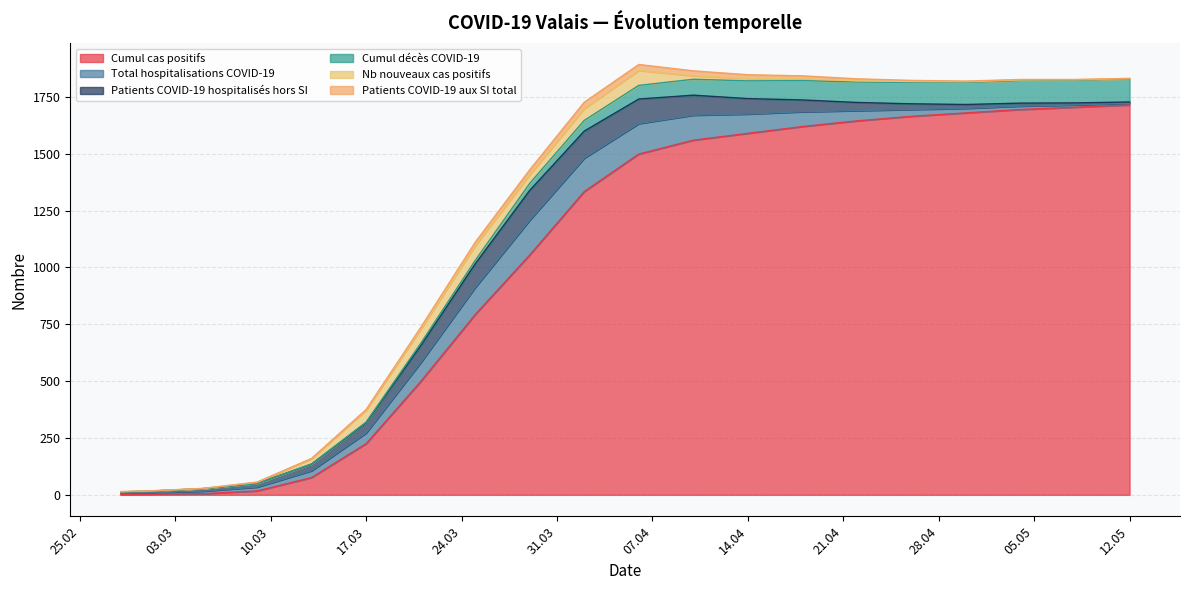

Reading right to left, extract all data points from this chart.

Cumul cas positifs: 1715	1705	1695	1680	1665	1645	1620	1590	1560	1499	1334	1055	793	498	225	76	17	5	2	1
Total hospitalisations COVID-19: 7	10	15	20	30	45	65	85	110	134	147	153	119	83	47	30	17	11	7	6
Patients COVID-19 hospitalisés hors SI: 6	9	13	17	25	36	52	68	88	108	119	131	104	75	45	29	16	11	7	6
Cumul décès COVID-19: 101	100	99	97	94	90	85	78	70	60	47	31	15	10	3	1	0	0	0	0
Nb nouveaux cas positifs: 2	2	3	3	4	5	8	10	15	66	52	38	65	62	53	23	5	1	1	1
Patients COVID-19 aux SI total: 1	1	2	3	5	9	13	17	22	26	28	22	15	8	2	1	1	0	0	0